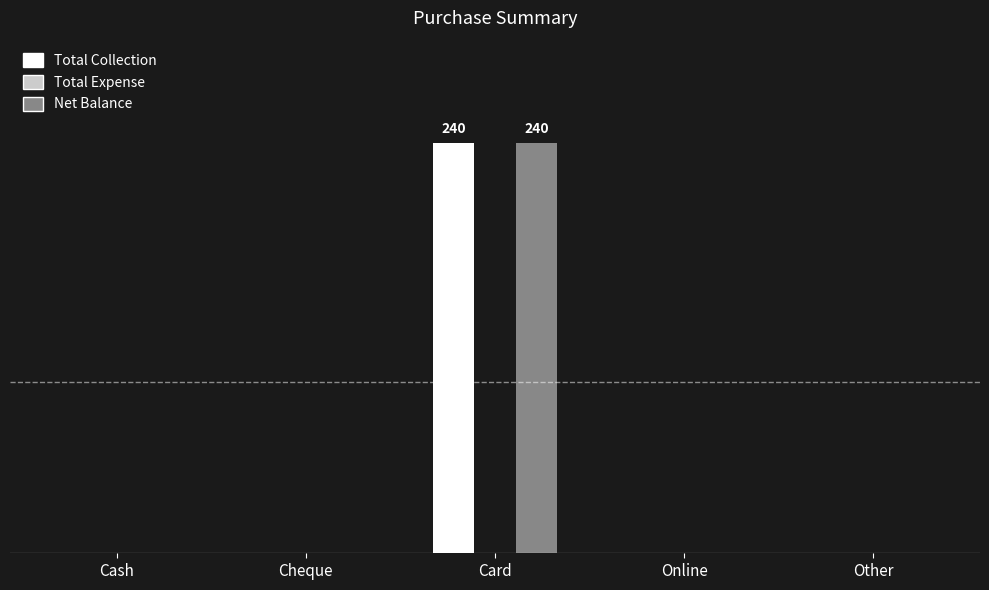

What is the label of the 2nd bar from the left?

Cheque